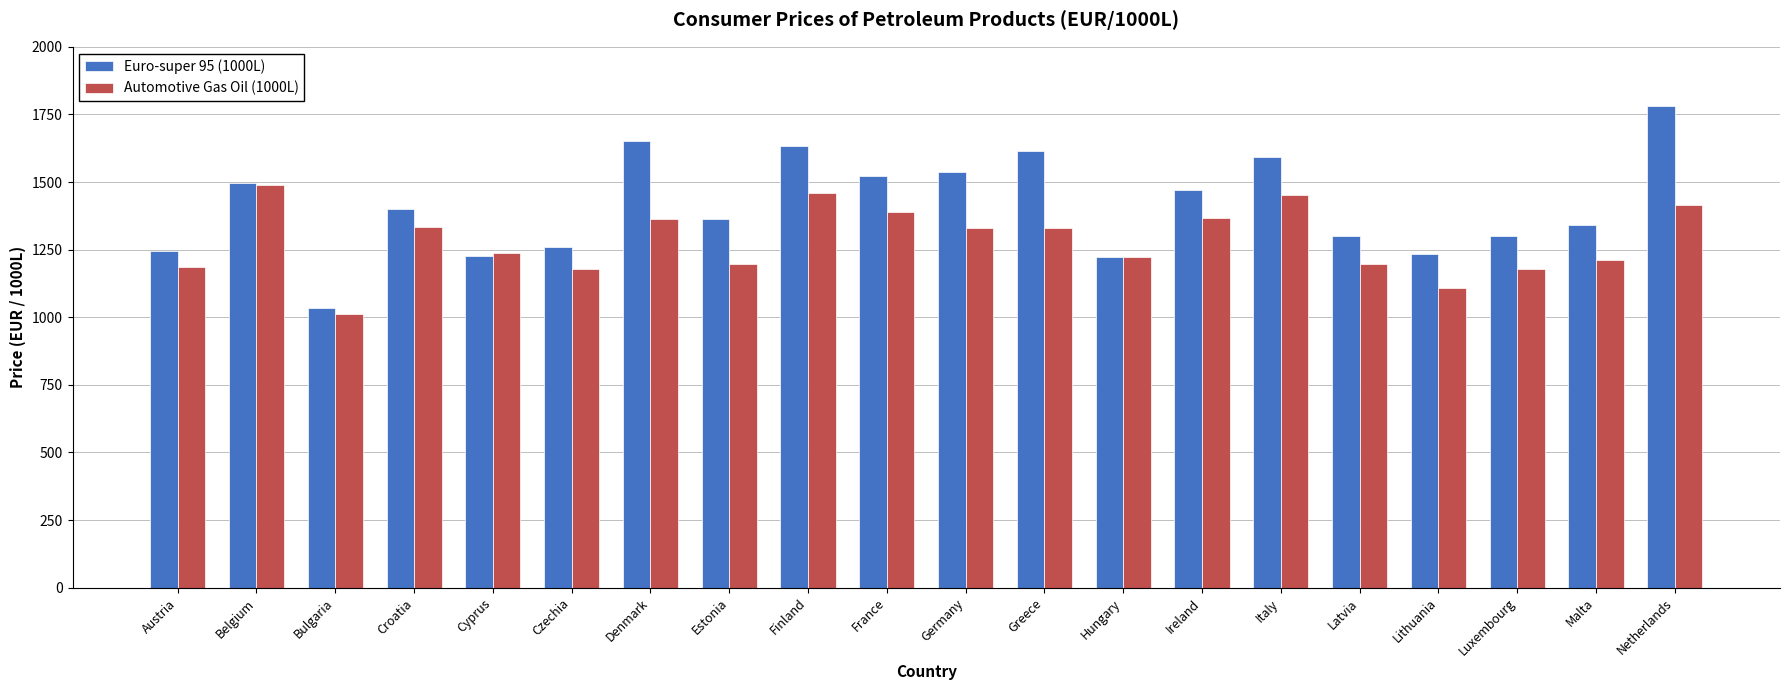

What is the difference between the maximum and minimum values in the Euro-super 95 (1000L) series?

747.9